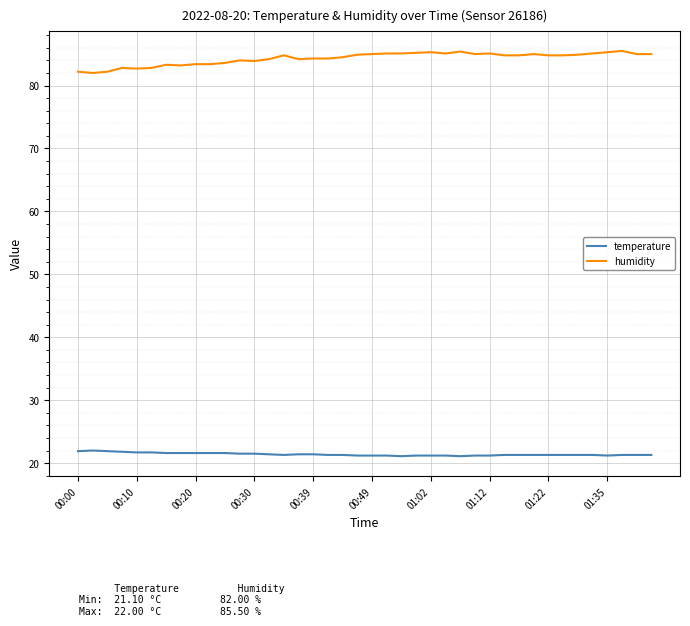

Which series has the largest total across all categories?

humidity